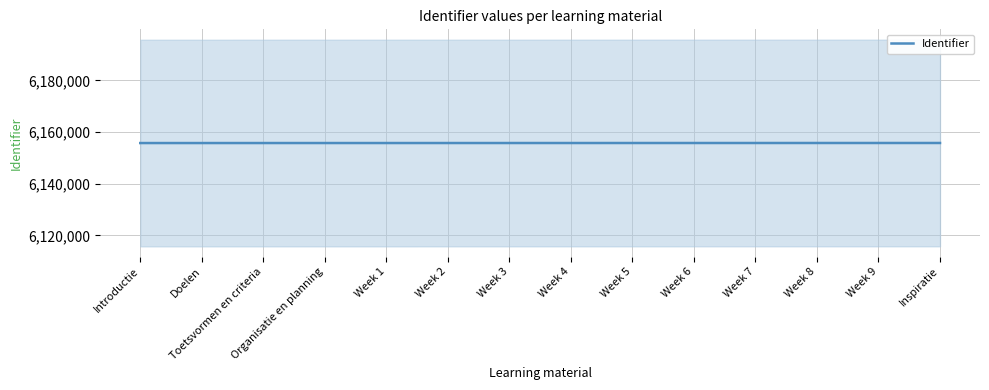

What is the minimum value shown in the chart?

6155753